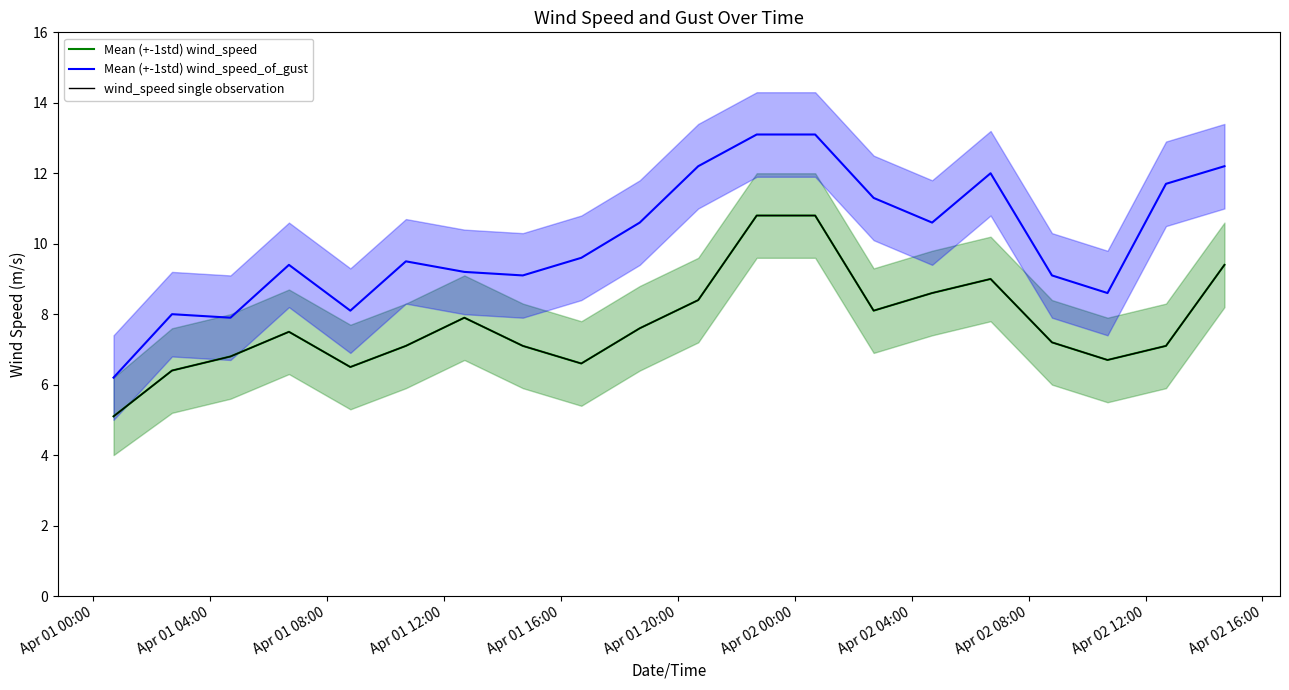

Does the chart have visible grid lines?

No